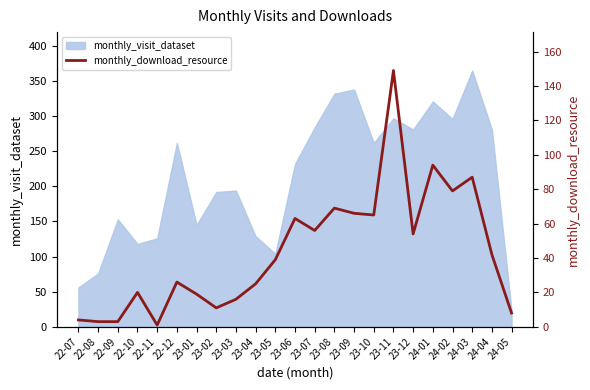

Reading left to right, extract all data points from this chart.

22-07=4	22-08=3	22-09=3	22-10=20	22-11=1	22-12=26	23-01=19	23-02=11	23-03=16	23-04=25	23-05=39	23-06=63	23-07=56	23-08=69	23-09=66	23-10=65	23-11=149	23-12=54	24-01=94	24-02=79	24-03=87	24-04=42	24-05=8